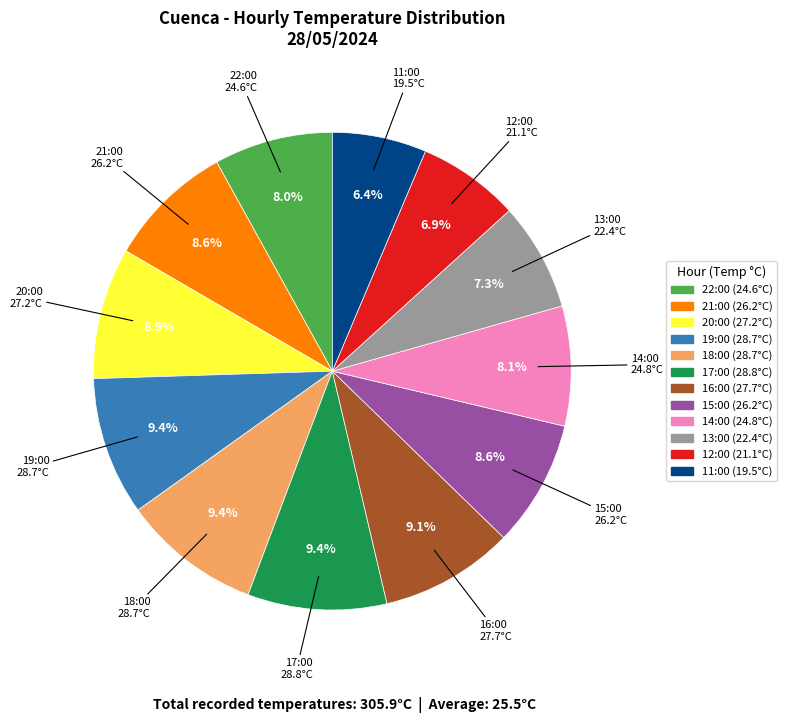

How many segments does this pie chart have?

12